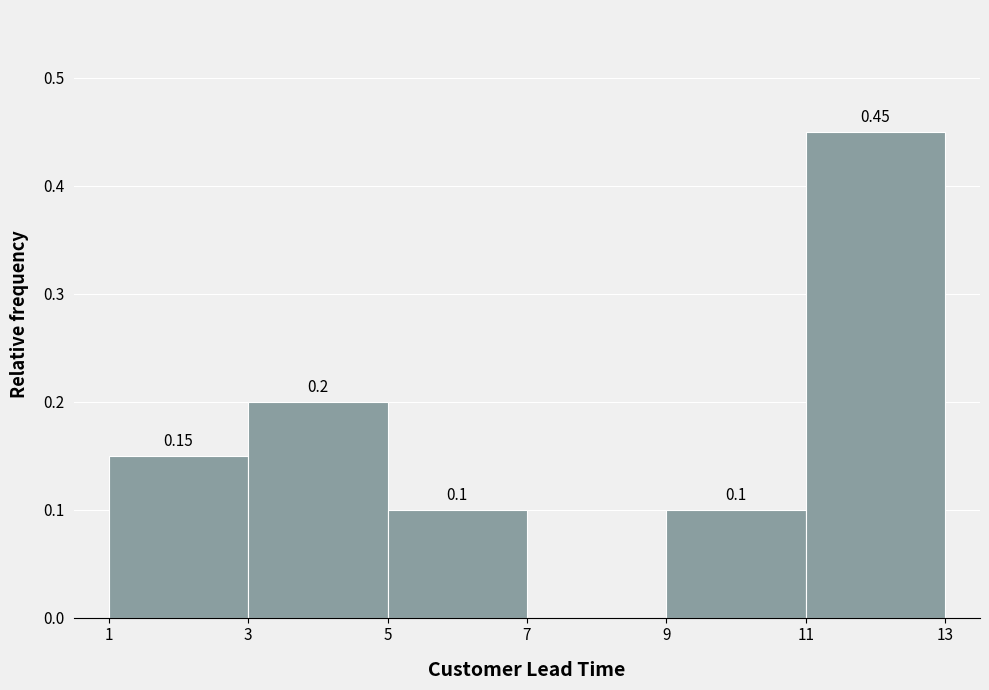

Which range on the x-axis has the tallest bar?

11 to 13